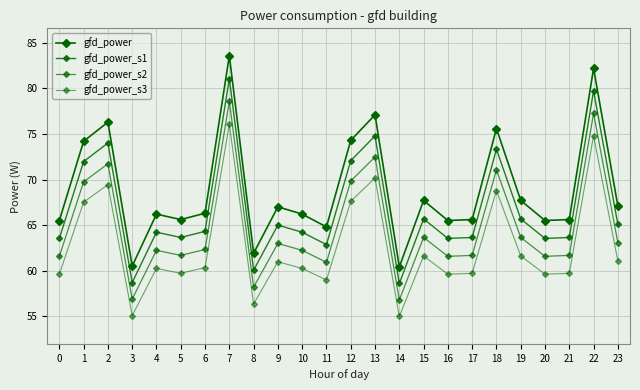

At which label does gfd_power_s2 first exceed 62?

1